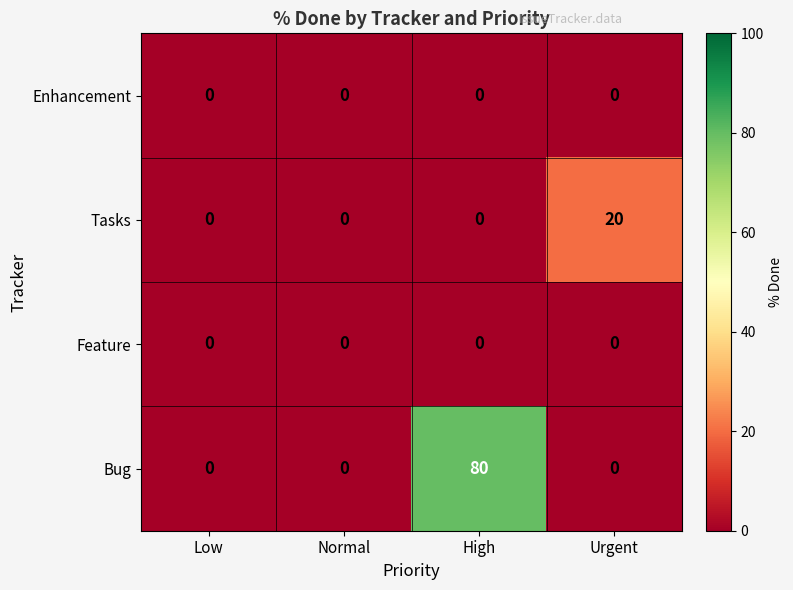

Which label corresponds to the largest value in the chart?

High